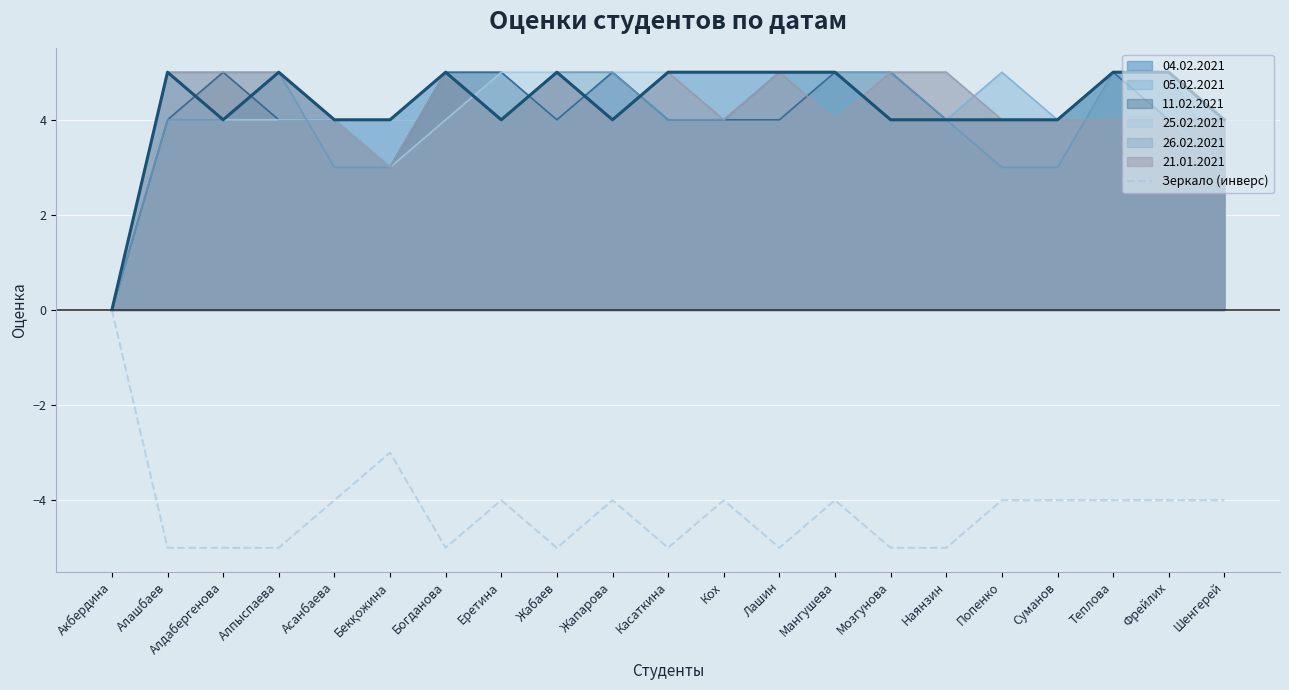

What is the minimum value shown in the chart?

-5